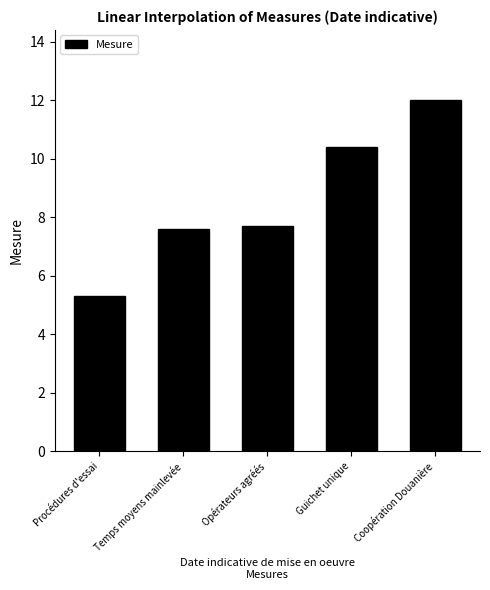

What is the label of the 2nd bar from the right?

Guichet unique